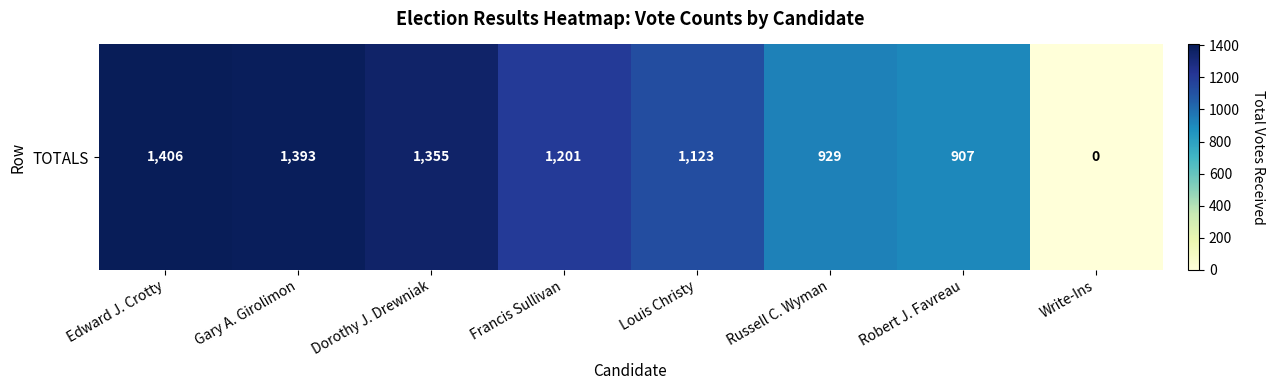

Where is the data nearest to the value 703?

Robert J. Favreau